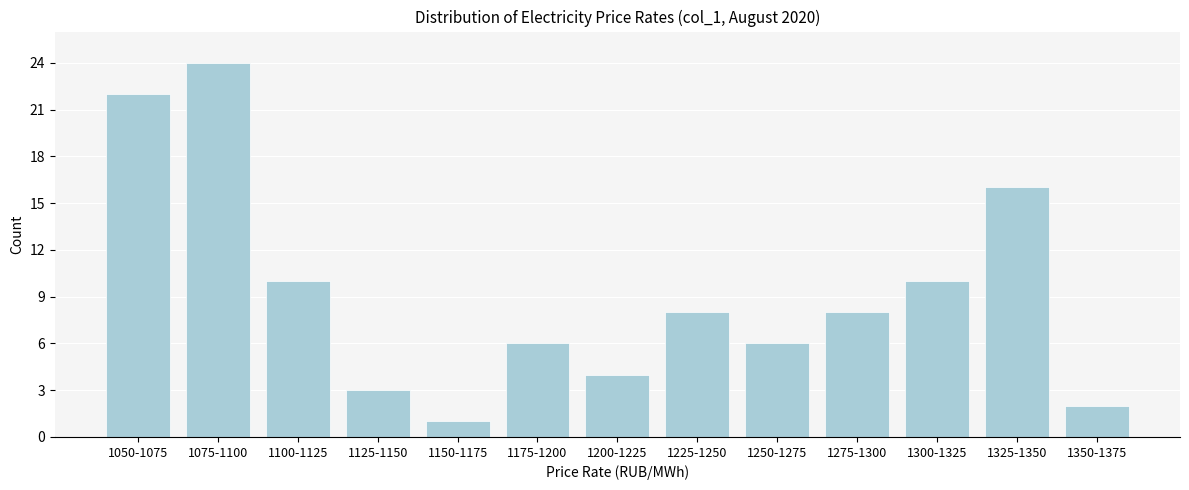

Reading right to left, list all the values displayed in this chart.

2	16	10	8	6	8	4	6	1	3	10	24	22